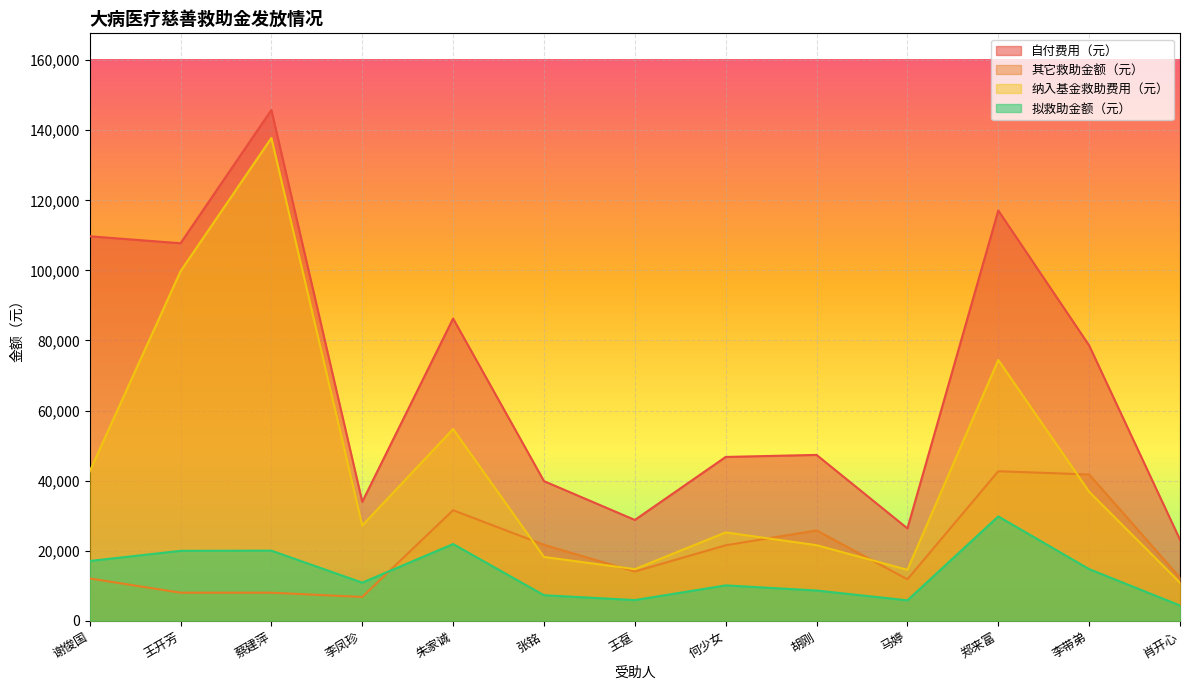

Reading right to left, extract all data points from this chart.

自付费用（元）: 肖开心=23132.0	李带弟=78572.0	郑来富=117097.0	马婷=26352.0	胡刚=47331.0	何少女=46748.0	王趸=28765.0	张铭=39849.0	朱家诚=86263.0	李凤珍=33941.0	蔡建萍=145801.8	王开芳=107745.6	谢俊国=109746.1
其它救助金额（元）: 肖开心=12276.0	李带弟=41747.0	郑来富=42671.0	马婷=11822.0	胡刚=25771.0	何少女=21534.0	王趸=14038.0	张铭=21651.0	朱家诚=31542.0	李凤珍=6780.0	蔡建萍=8000.0	王开芳=8000.0	谢俊国=12065.0
纳入基金救助费用（元）: 肖开心=10856.0	李带弟=36825.0	郑来富=74426.0	马婷=14530.0	胡刚=21560.0	何少女=25214.0	王趸=14727.0	张铭=18198.0	朱家诚=54721.0	李凤珍=27161.0	蔡建萍=137801.8	王开芳=99745.6	谢俊国=42616.0
拟救助金额（元）: 肖开心=4342.0	李带弟=14730.0	郑来富=29771.0	马婷=5812.0	胡刚=8624.0	何少女=10086.0	王趸=5891.0	张铭=7279.0	朱家诚=21888.0	李凤珍=10864.0	蔡建萍=20000.0	王开芳=19949.0	谢俊国=17046.0